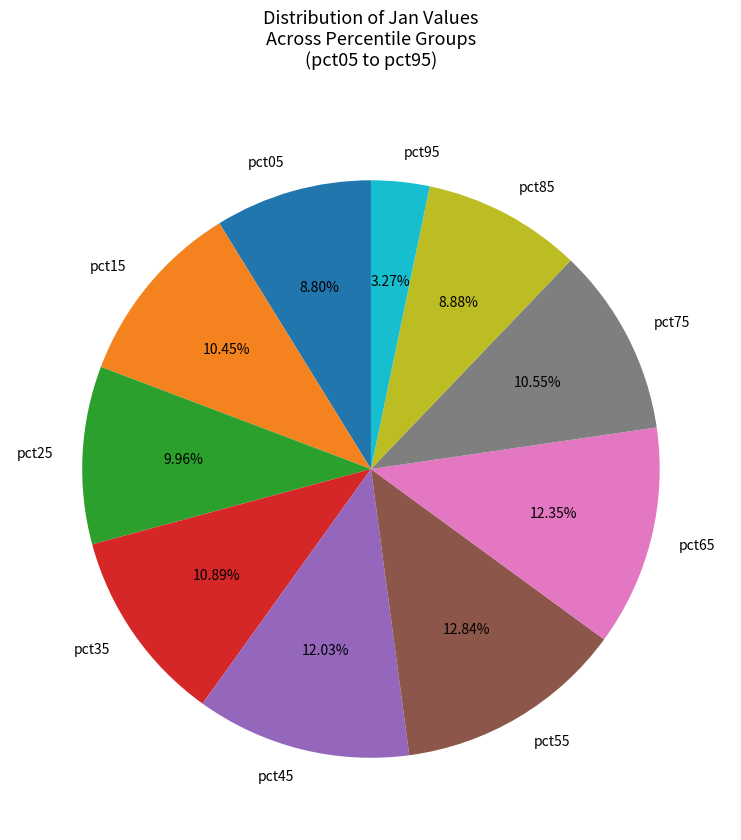

Which has a higher value, pct95 or pct85?

pct85